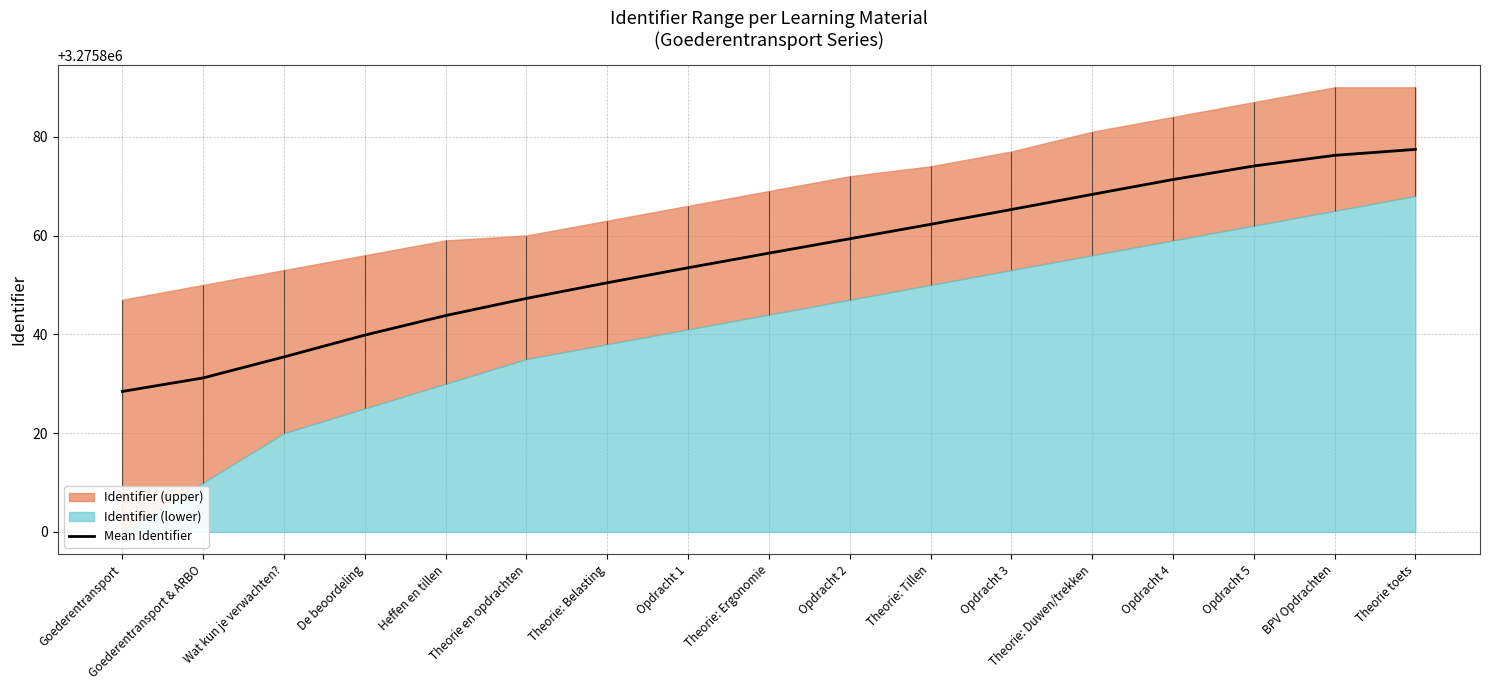

How many data points are less than 3275856?

8